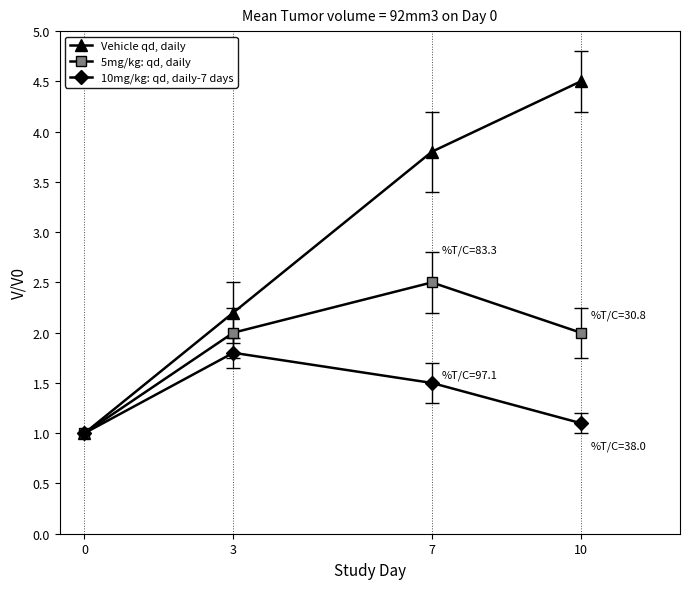

Which series has the widest spread of values?

Vehicle qd, daily